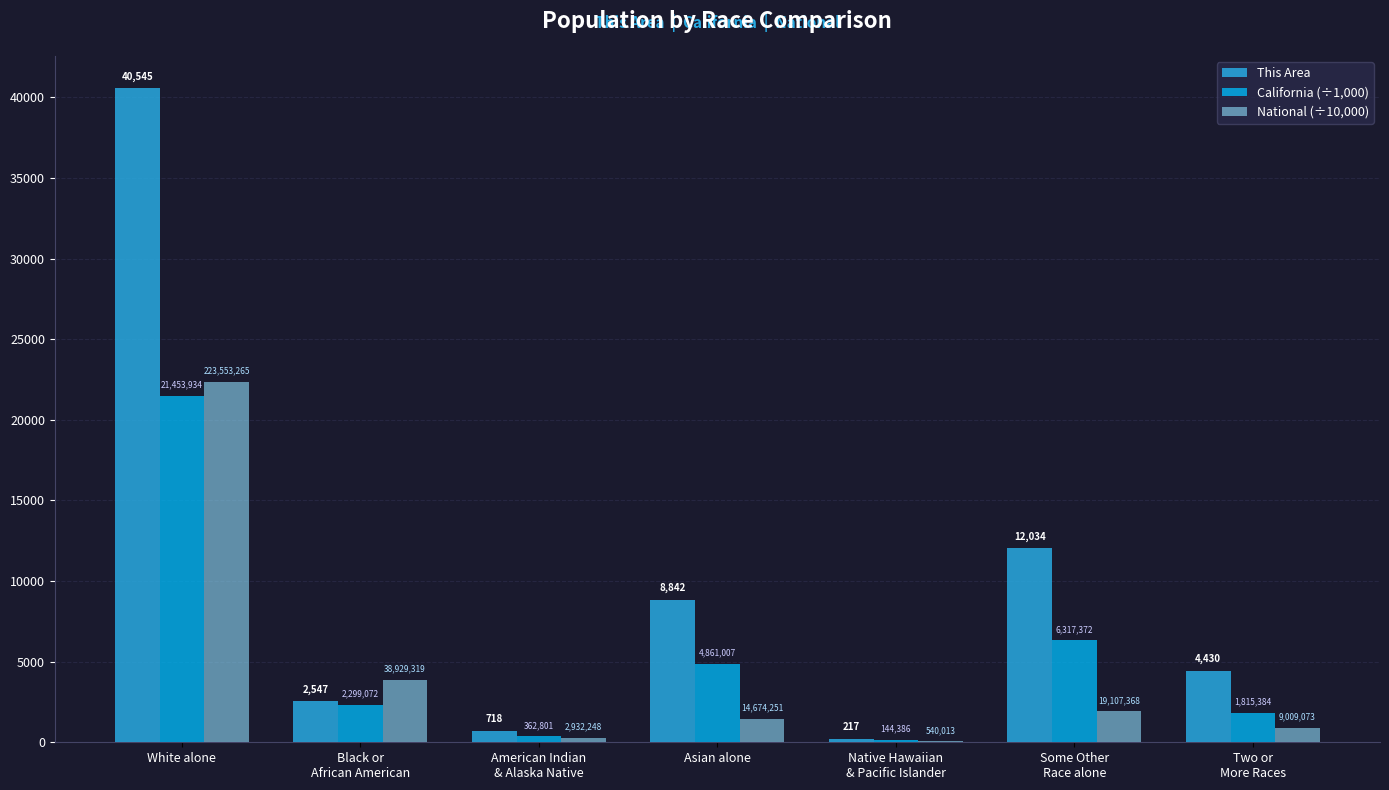

At which label does This Area reach its peak?

White alone